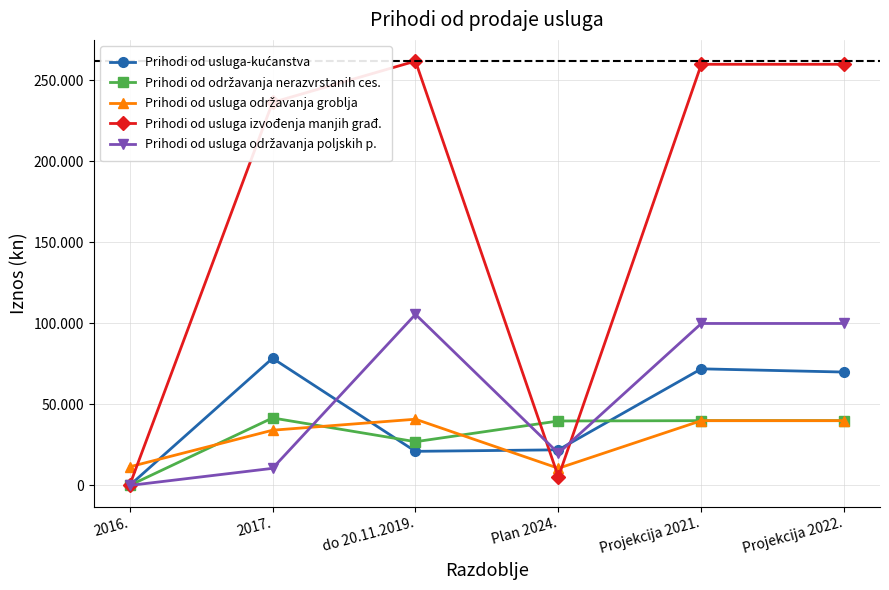

True or false: Prihodi od usluga održavanja poljskih p. and Prihodi od održavanja nerazvrstanih ces. intersect in this chart.

True